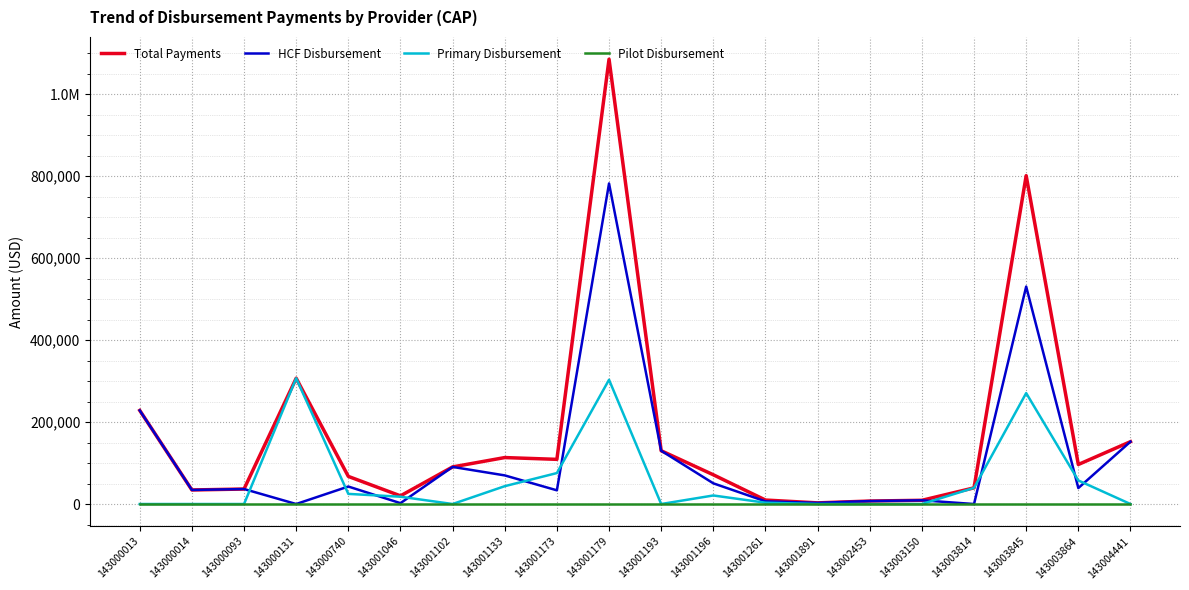

Which series changed the most between 143000093 and 143001196?

Total Payments